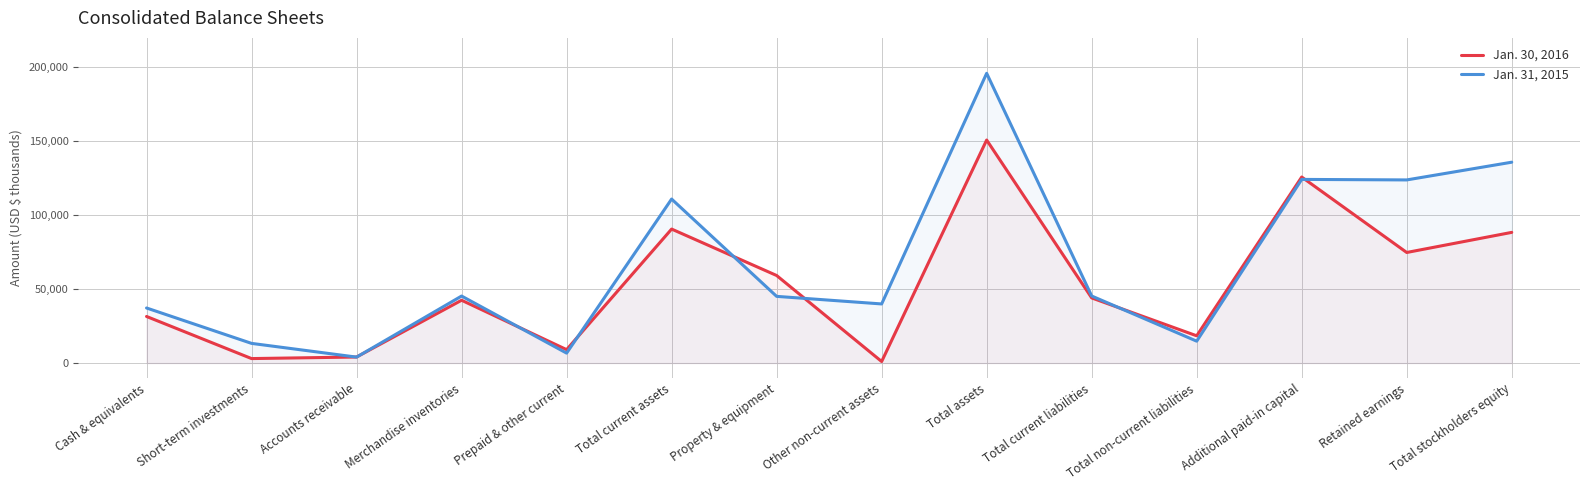

How many intersections are there between Jan. 31, 2015 and Jan. 30, 2016?

8